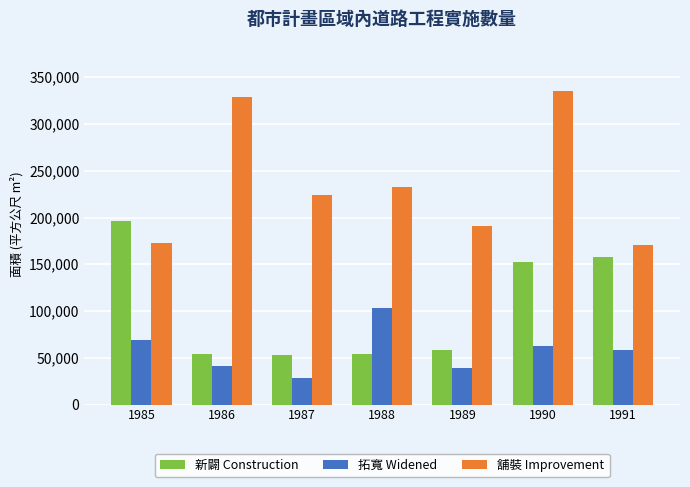

Where does the 拓寬 Widened series first go above 58176?

1985